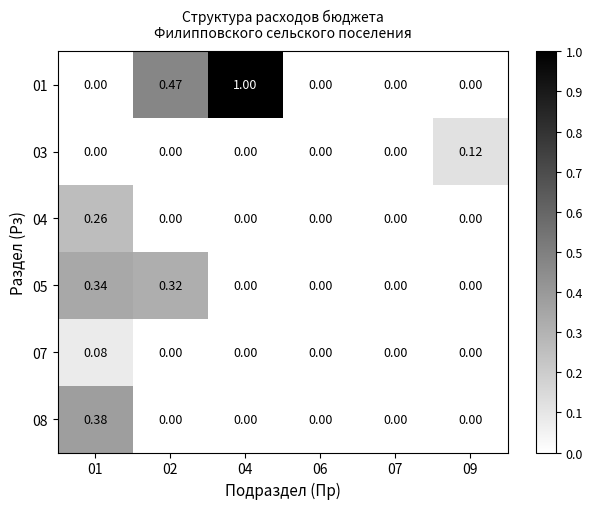

Is the value of 01 at 04 greater than the value of 08 at 07?

Yes